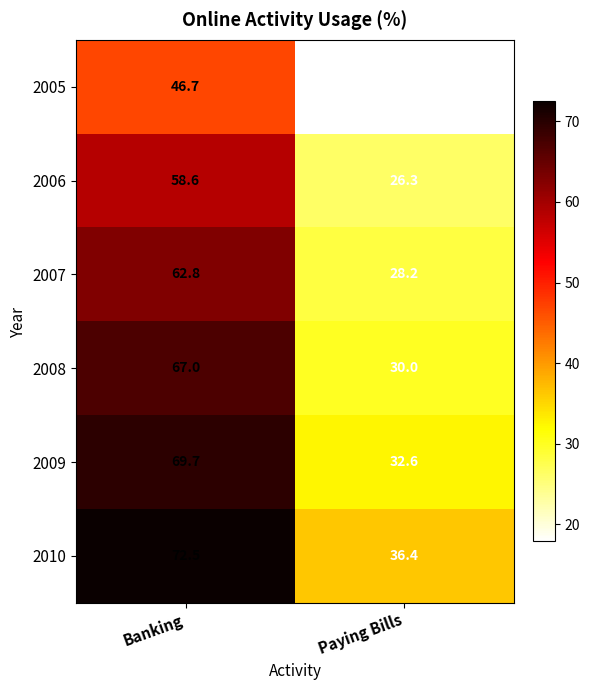

The value of 2010 at Banking is 30.0. True or false?

False